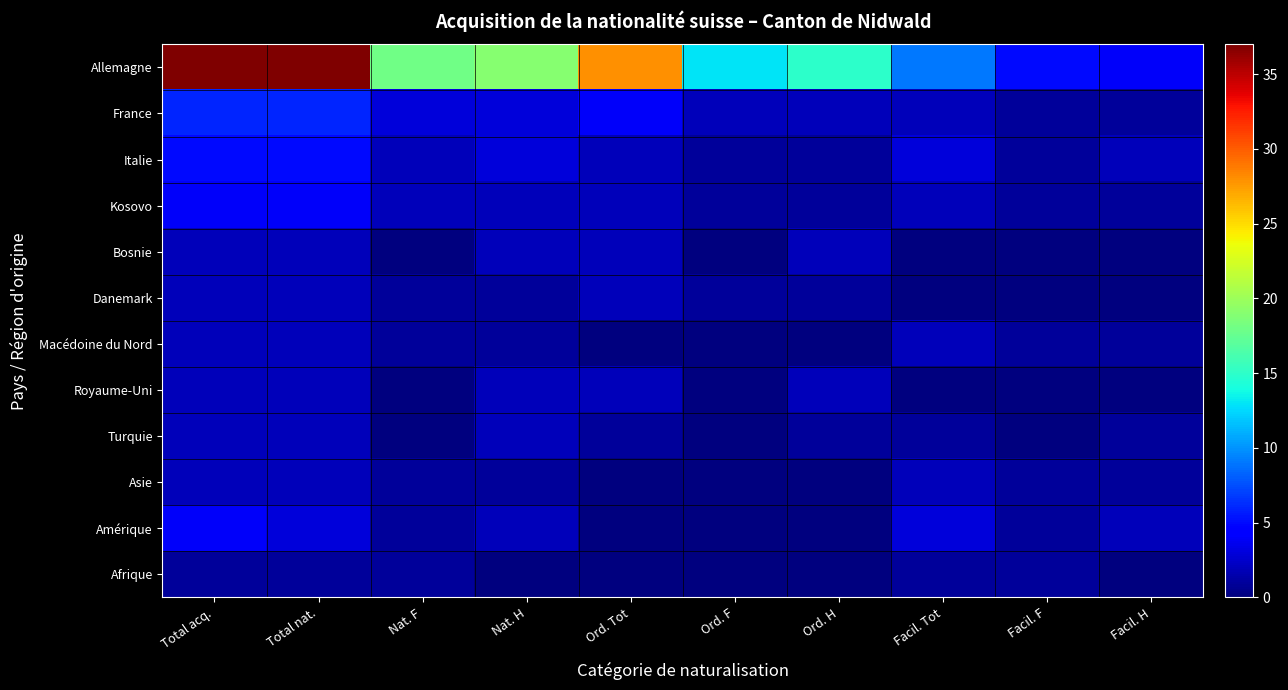

At which category is the sum across all series the highest?

Total acq.